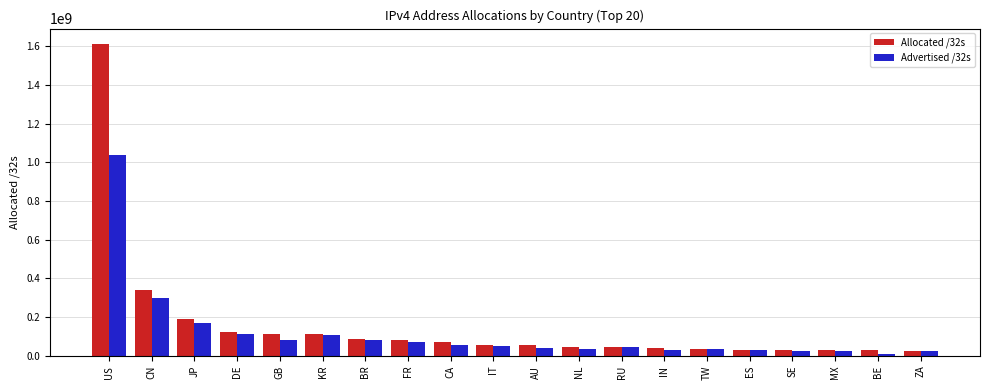

At which category is the sum across all series the highest?

US